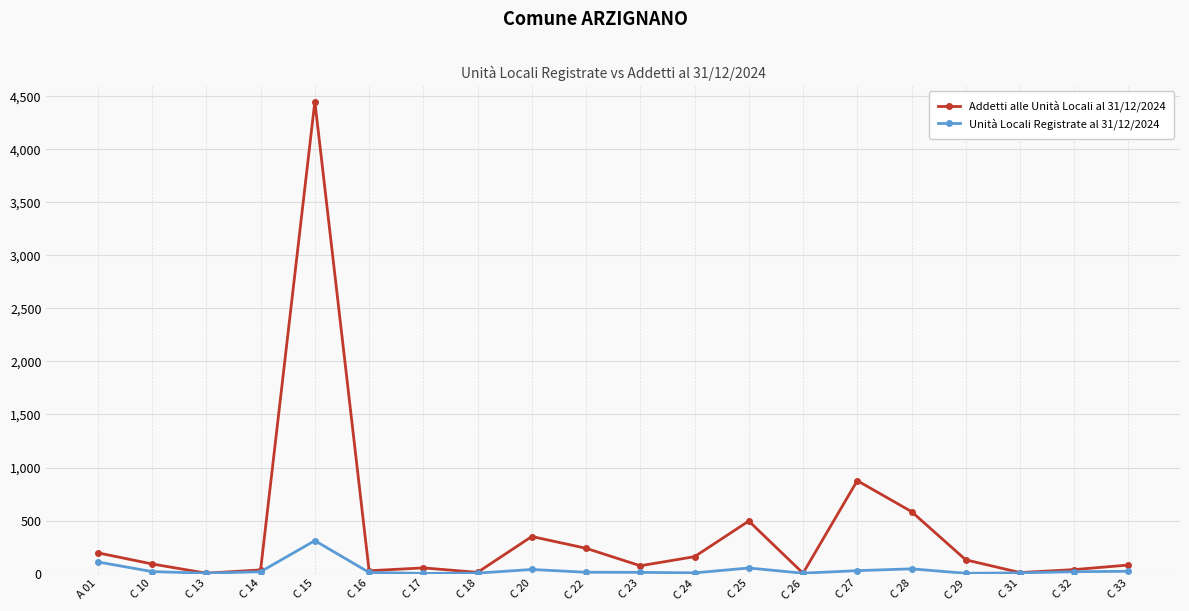

What is the total value across all series at C 15?

4762